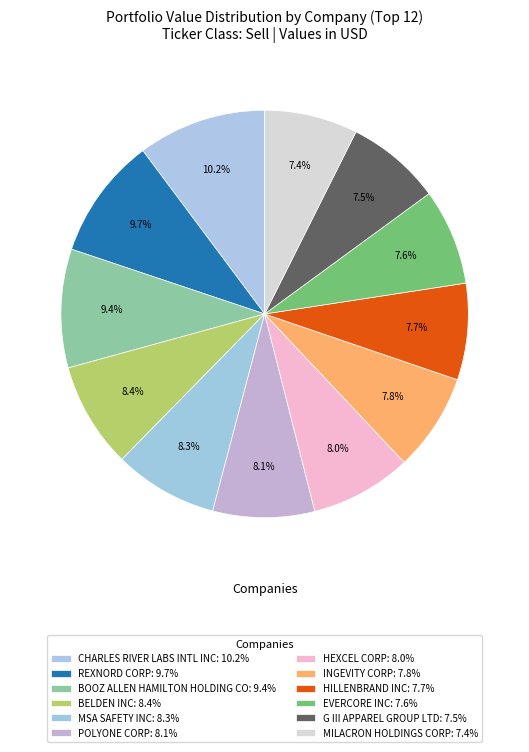

To the nearest percent, what is the average slice percentage?

8%